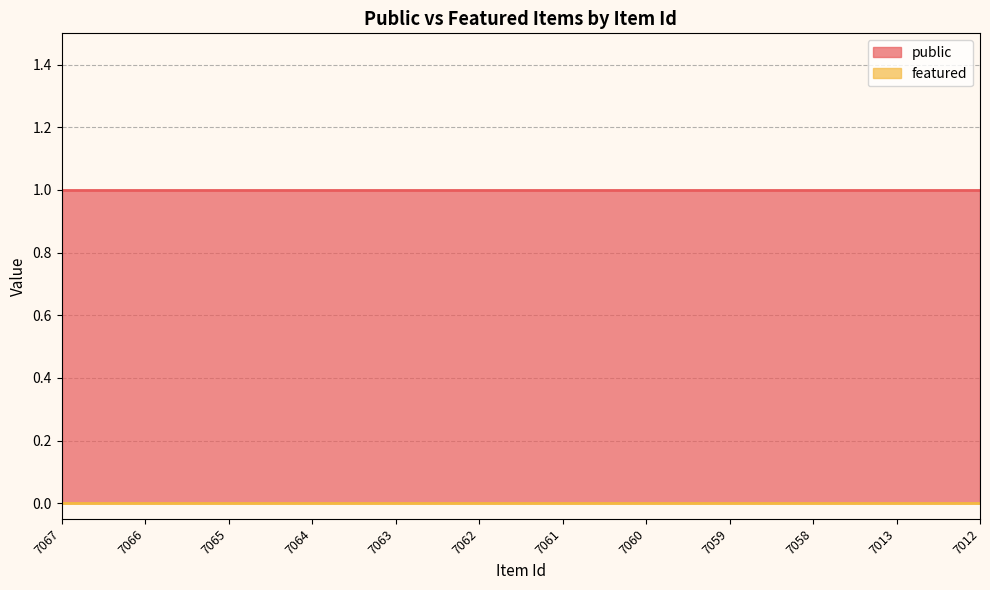

Which series has the widest spread of values?

public